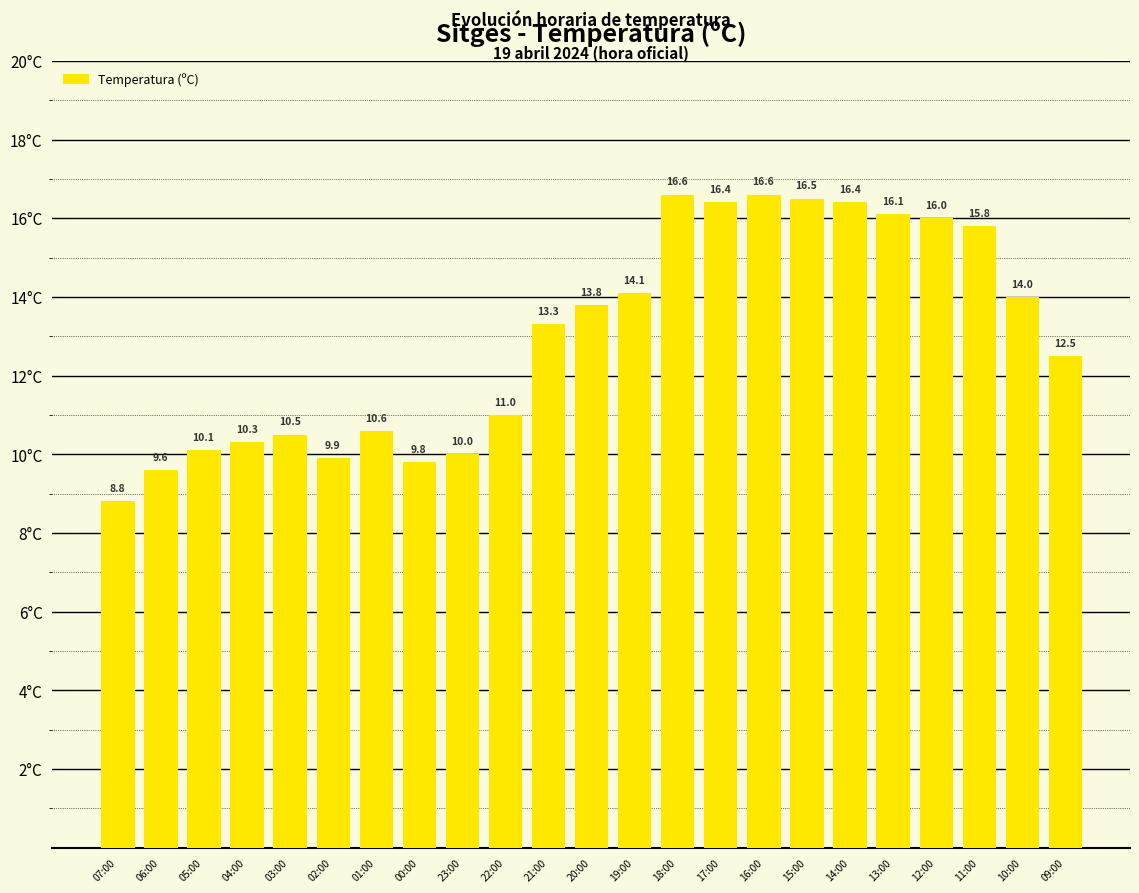

Between 07:00 and 13:00, which is larger?

13:00